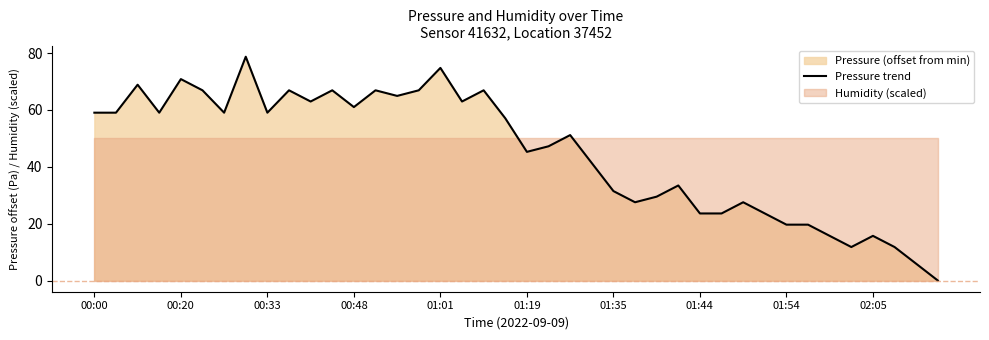

What is the change in value from 10 to 38?

-57.1